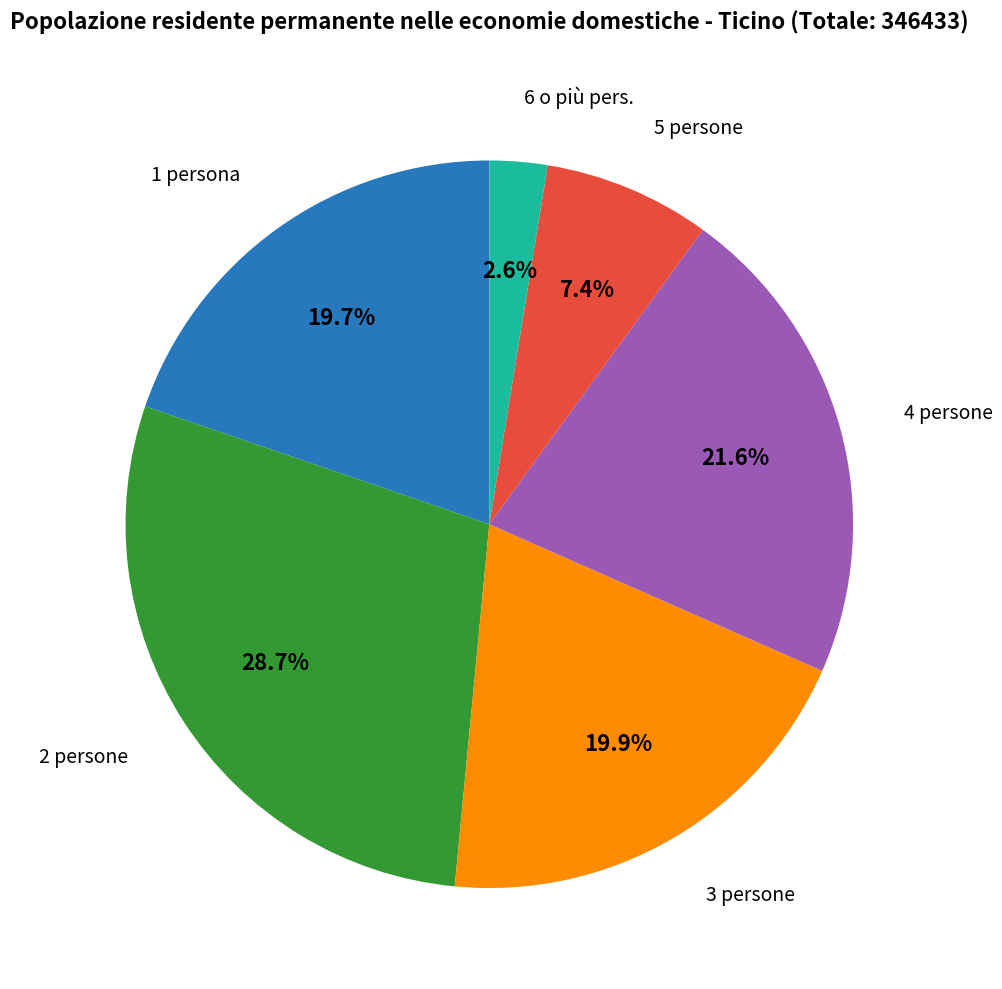

Is there any slice that represents more than half of the pie?

No